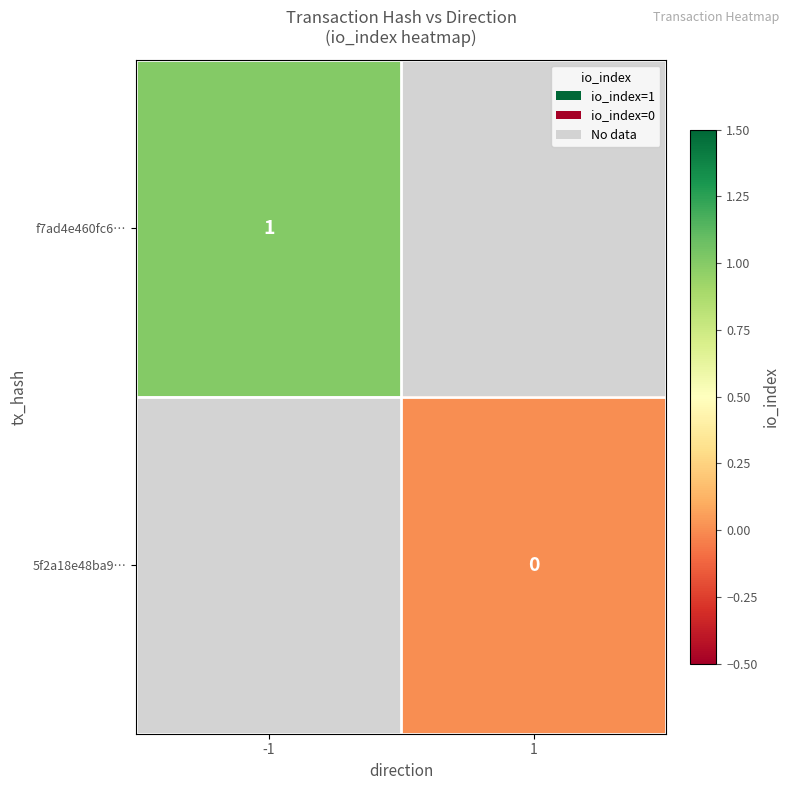

Which category has the highest value in the f7ad4e460fc6… series?

-1